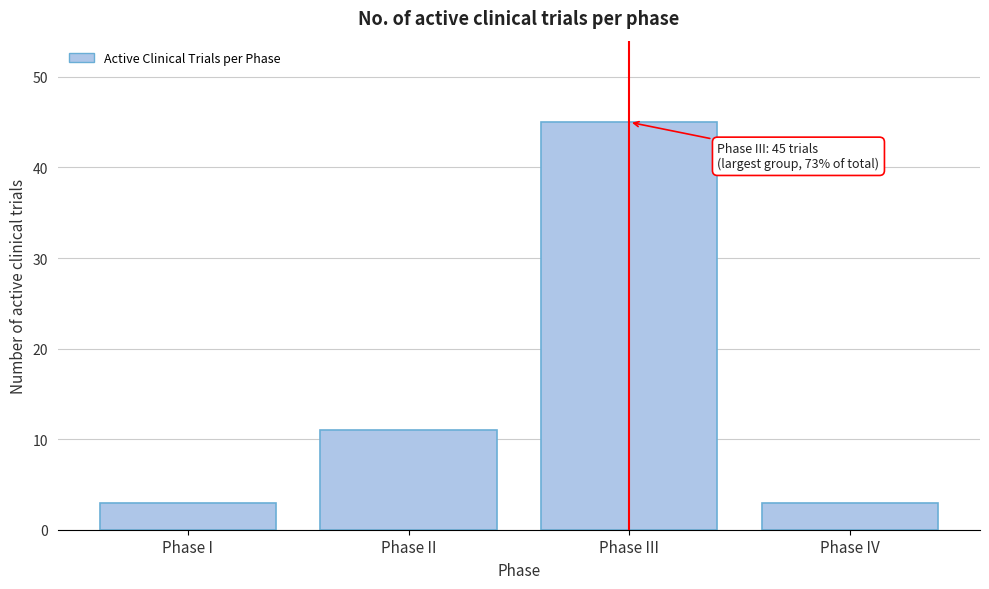

Reading right to left, transcribe all the data shown in this chart.

3	45	11	3